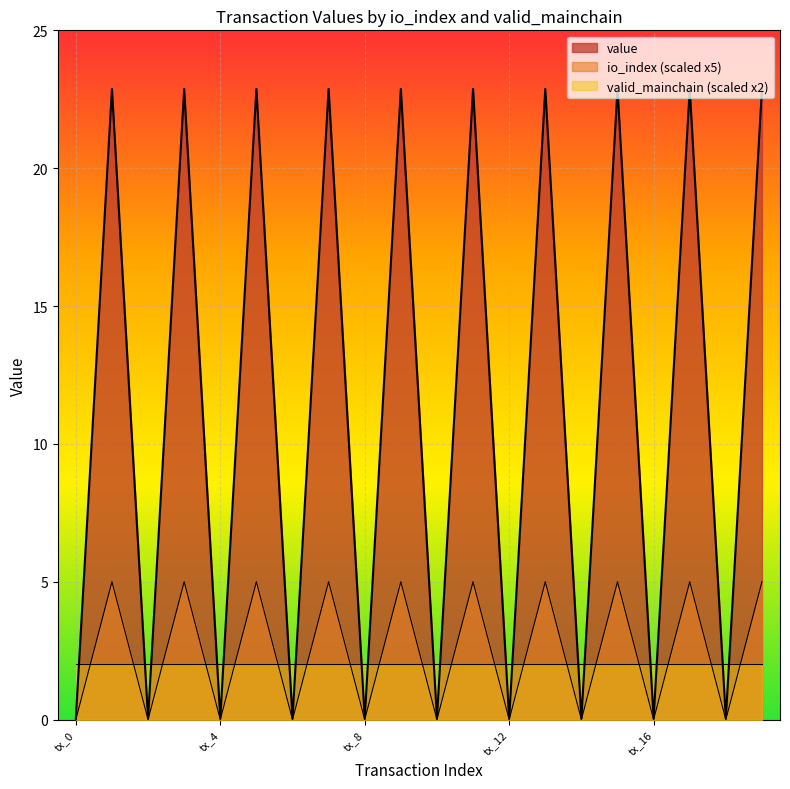

True or false: io_index (scaled x5) and valid_mainchain (scaled x2) intersect in this chart.

True